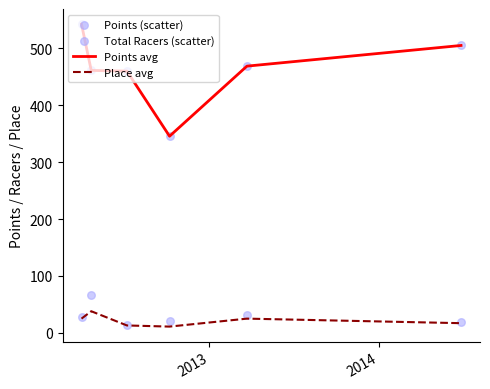

At how many categories does at least one series exceed 451?

5